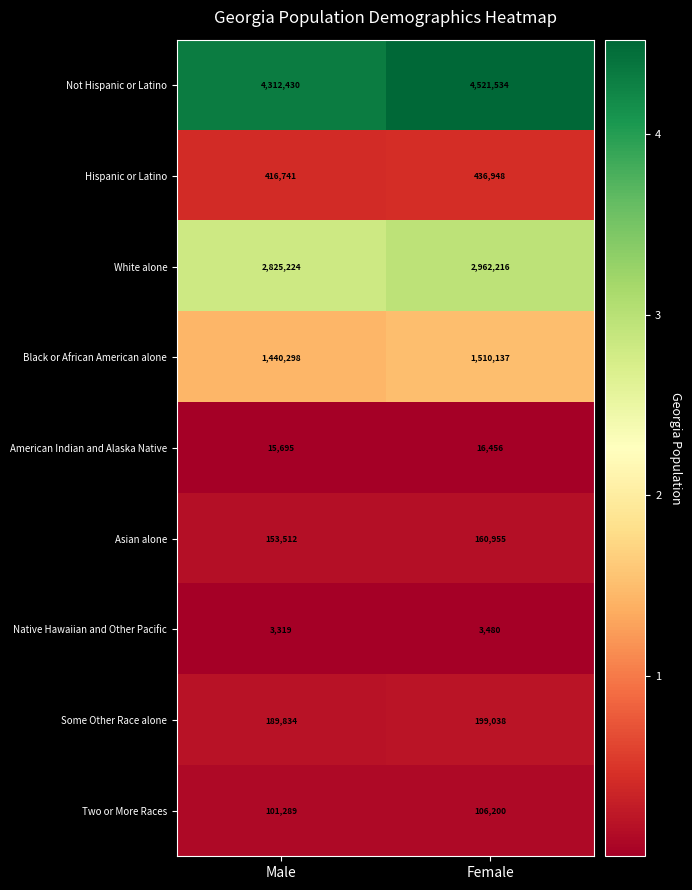

What is the difference between the maximum and minimum values in the White alone series?

136992